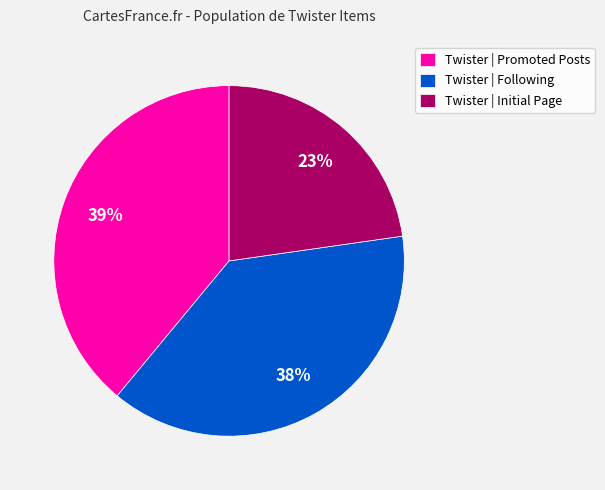

Which slice is the largest?

Twister | Promoted Posts